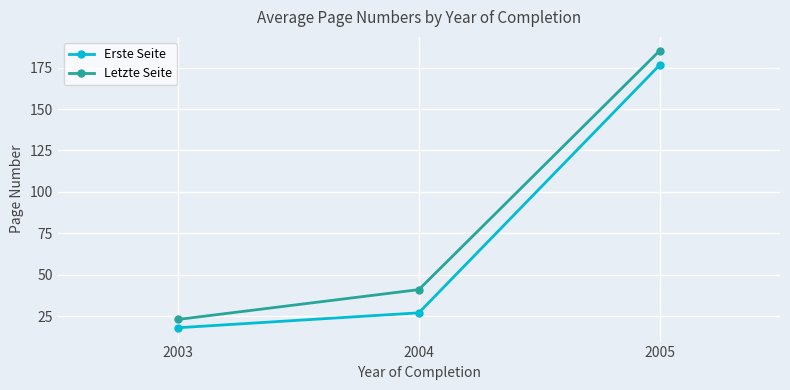

What is the minimum value shown in the chart?

18.0